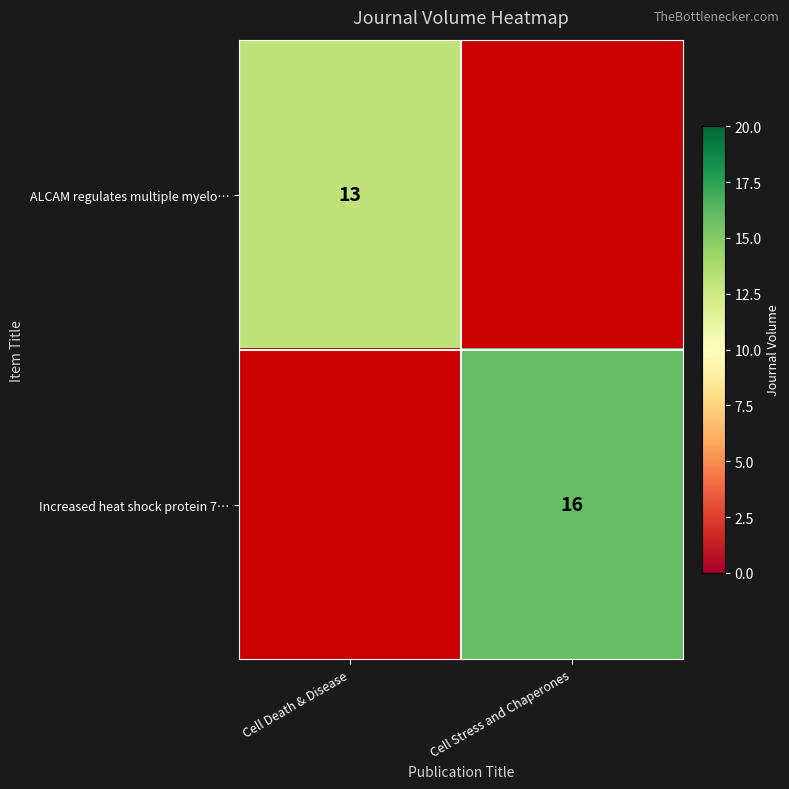

The value of Increased heat shock protein 7… at Cell Stress and Chaperones is 24. True or false?

False